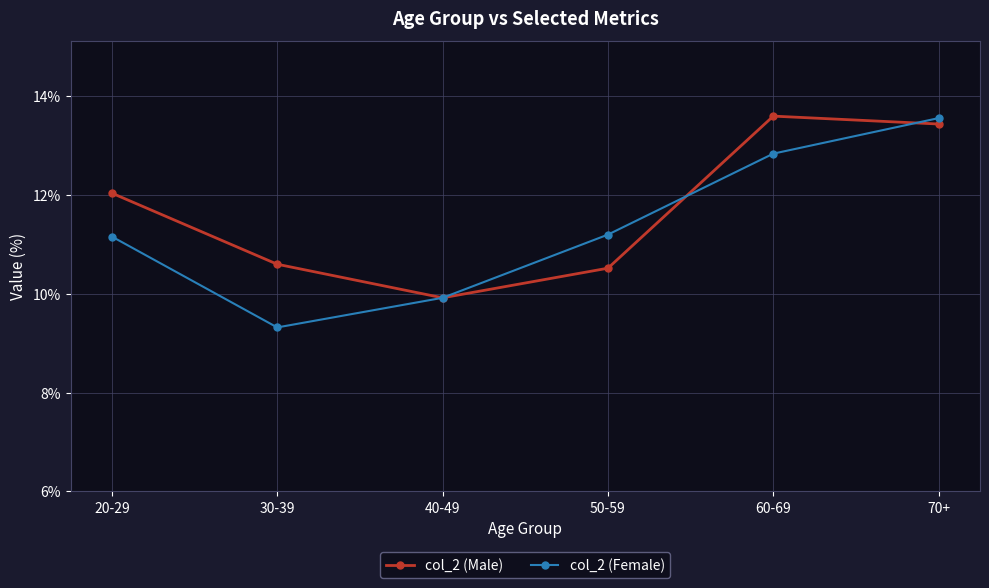

What are all the series names shown in the legend?

col_2 (Male), col_2 (Female)